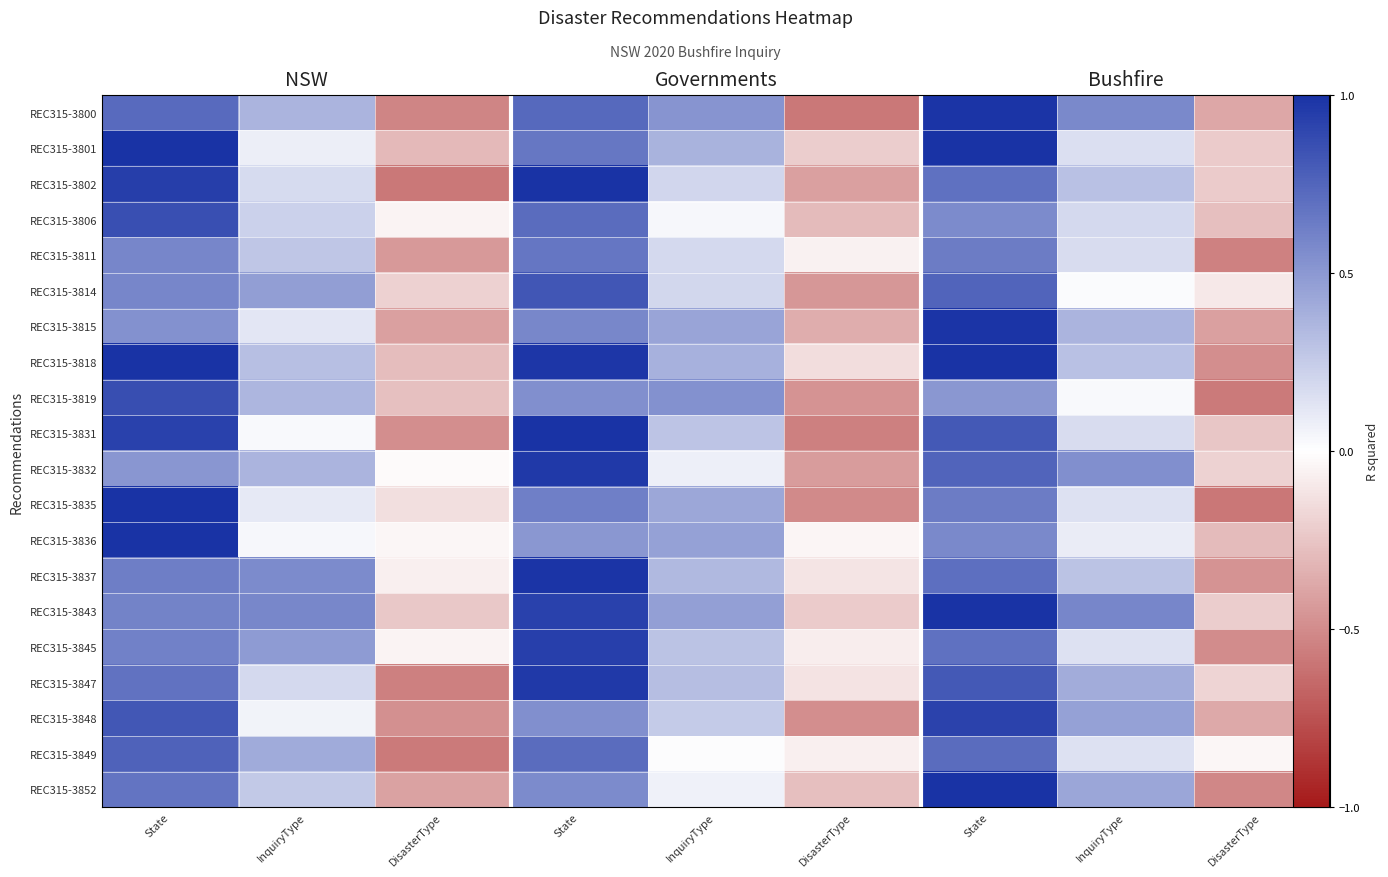

The REC315-3832 series shows -0.6 at DisasterType. True or false?

False